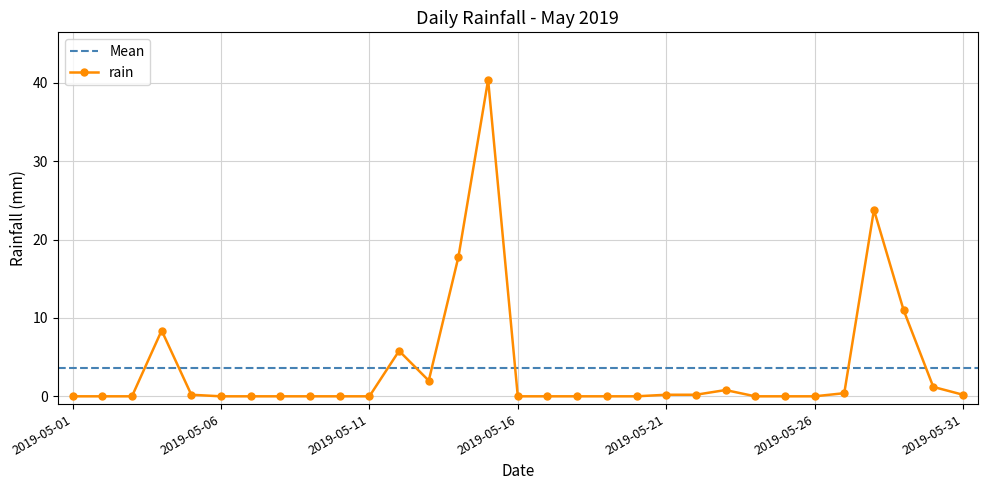

Rank the categories by value from lowest to highest.

2019-05-01, 2019-05-02, 2019-05-03, 2019-05-06, 2019-05-07, 2019-05-08, 2019-05-09, 2019-05-10, 2019-05-11, 2019-05-16, 2019-05-17, 2019-05-18, 2019-05-19, 2019-05-20, 2019-05-24, 2019-05-25, 2019-05-26, 2019-05-05, 2019-05-21, 2019-05-22, 2019-05-31, 2019-05-27, 2019-05-23, 2019-05-30, 2019-05-13, 2019-05-12, 2019-05-04, 2019-05-29, 2019-05-14, 2019-05-28, 2019-05-15